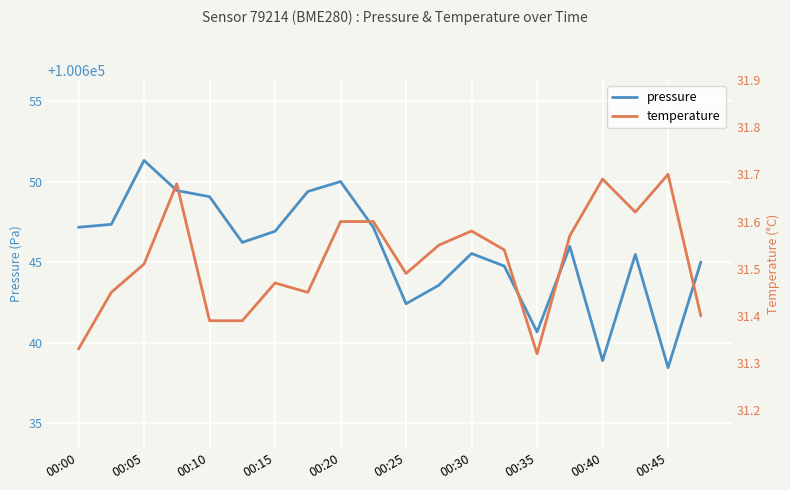

True or false: pressure and temperature cross at least once.

False